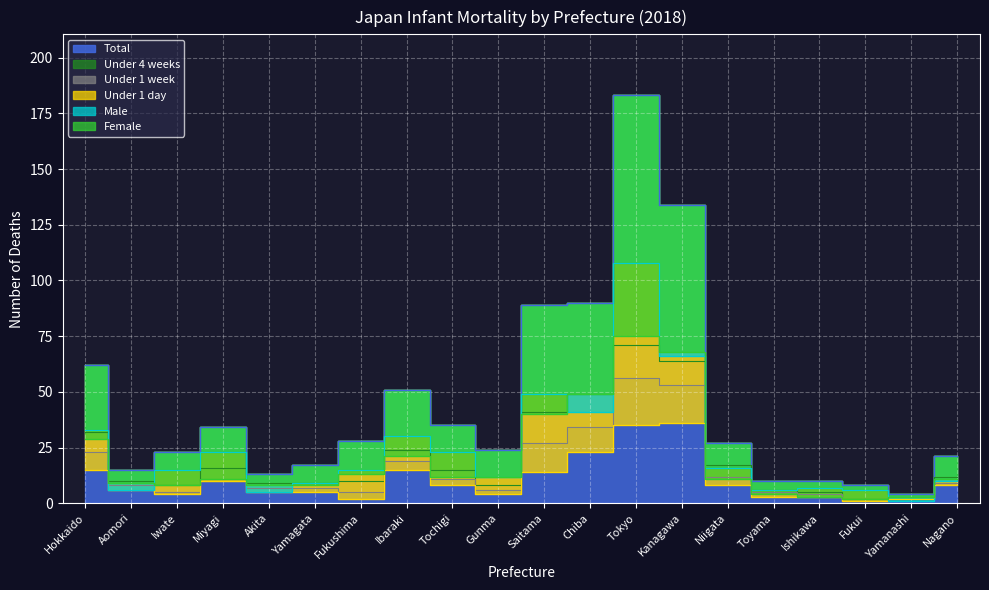

Reading right to left, what are all the values shown in this chart?

Total: Nagano=21.0	Yamanashi=4.0	Fukui=8.0	Ishikawa=10.0	Toyama=10.0	Niigata=27.0	Kanagawa=134.0	Tokyo=183.0	Chiba=90.0	Saitama=89.0	Gunma=24.0	Tochigi=35.0	Ibaraki=51.0	Fukushima=28.0	Yamagata=17.0	Akita=13.0	Miyagi=34.0	Iwate=23.0	Aomori=15.0	Hokkaido=62.0
Under 4 weeks: Nagano=12.0	Yamanashi=2.0	Fukui=2.0	Ishikawa=5.0	Toyama=6.0	Niigata=17.0	Kanagawa=64.0	Tokyo=71.0	Chiba=49.0	Saitama=41.0	Gunma=8.0	Tochigi=15.0	Ibaraki=24.0	Fukushima=10.0	Yamagata=9.0	Akita=9.0	Miyagi=16.0	Iwate=8.0	Aomori=10.0	Hokkaido=32.0
Under 1 week: Nagano=9.0	Yamanashi=2.0	Fukui=1.0	Ishikawa=4.0	Toyama=5.0	Niigata=12.0	Kanagawa=53.0	Tokyo=56.0	Chiba=34.0	Saitama=27.0	Gunma=6.0	Tochigi=11.0	Ibaraki=19.0	Fukushima=5.0	Yamagata=7.0	Akita=7.0	Miyagi=10.0	Iwate=5.0	Aomori=8.0	Hokkaido=23.0
Under 1 day: Nagano=8.0	Yamanashi=2.0	Fukui=1.0	Ishikawa=3.0	Toyama=3.0	Niigata=8.0	Kanagawa=36.0	Tokyo=35.0	Chiba=23.0	Saitama=14.0	Gunma=4.0	Tochigi=8.0	Ibaraki=15.0	Fukushima=2.0	Yamagata=5.0	Akita=5.0	Miyagi=10.0	Iwate=4.0	Aomori=6.0	Hokkaido=15.0
Male: Nagano=10.0	Yamanashi=1.0	Fukui=6.0	Ishikawa=7.0	Toyama=6.0	Niigata=16.0	Kanagawa=66.0	Tokyo=108.0	Chiba=41.0	Saitama=49.0	Gunma=12.0	Tochigi=23.0	Ibaraki=30.0	Fukushima=15.0	Yamagata=9.0	Akita=5.0	Miyagi=23.0	Iwate=15.0	Aomori=6.0	Hokkaido=33.0
Female: Nagano=11.0	Yamanashi=3.0	Fukui=2.0	Ishikawa=3.0	Toyama=4.0	Niigata=11.0	Kanagawa=68.0	Tokyo=75.0	Chiba=49.0	Saitama=40.0	Gunma=12.0	Tochigi=12.0	Ibaraki=21.0	Fukushima=13.0	Yamagata=8.0	Akita=8.0	Miyagi=11.0	Iwate=8.0	Aomori=9.0	Hokkaido=29.0